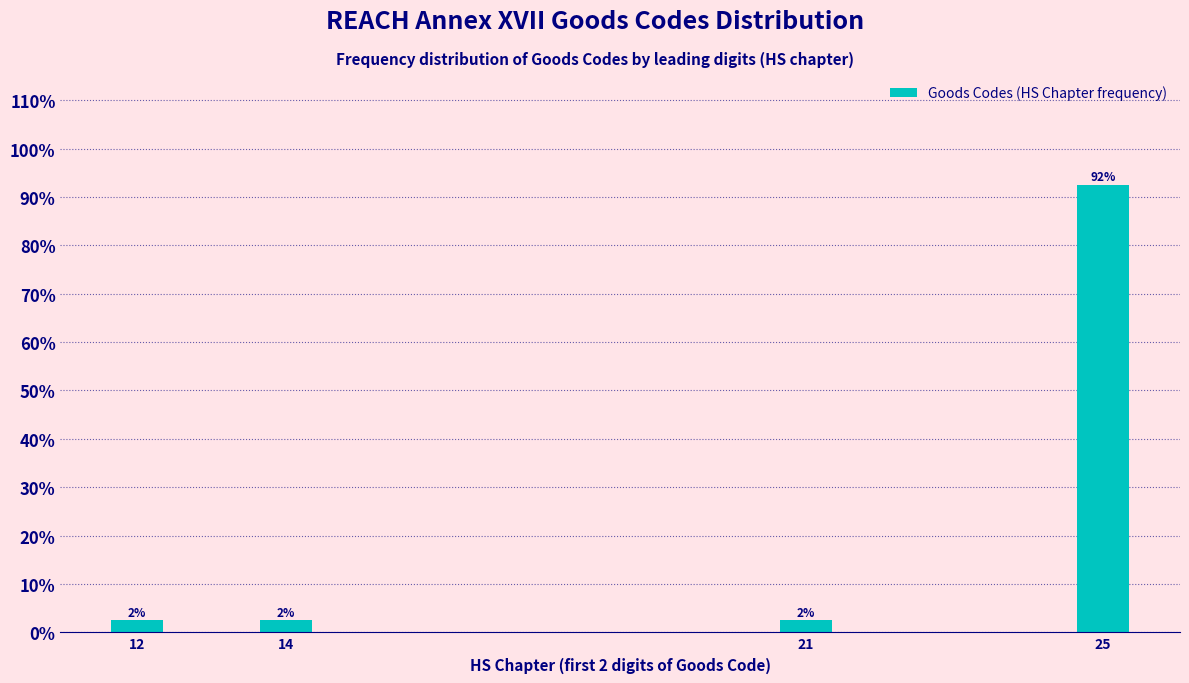

Does the chart contain any negative values?

No